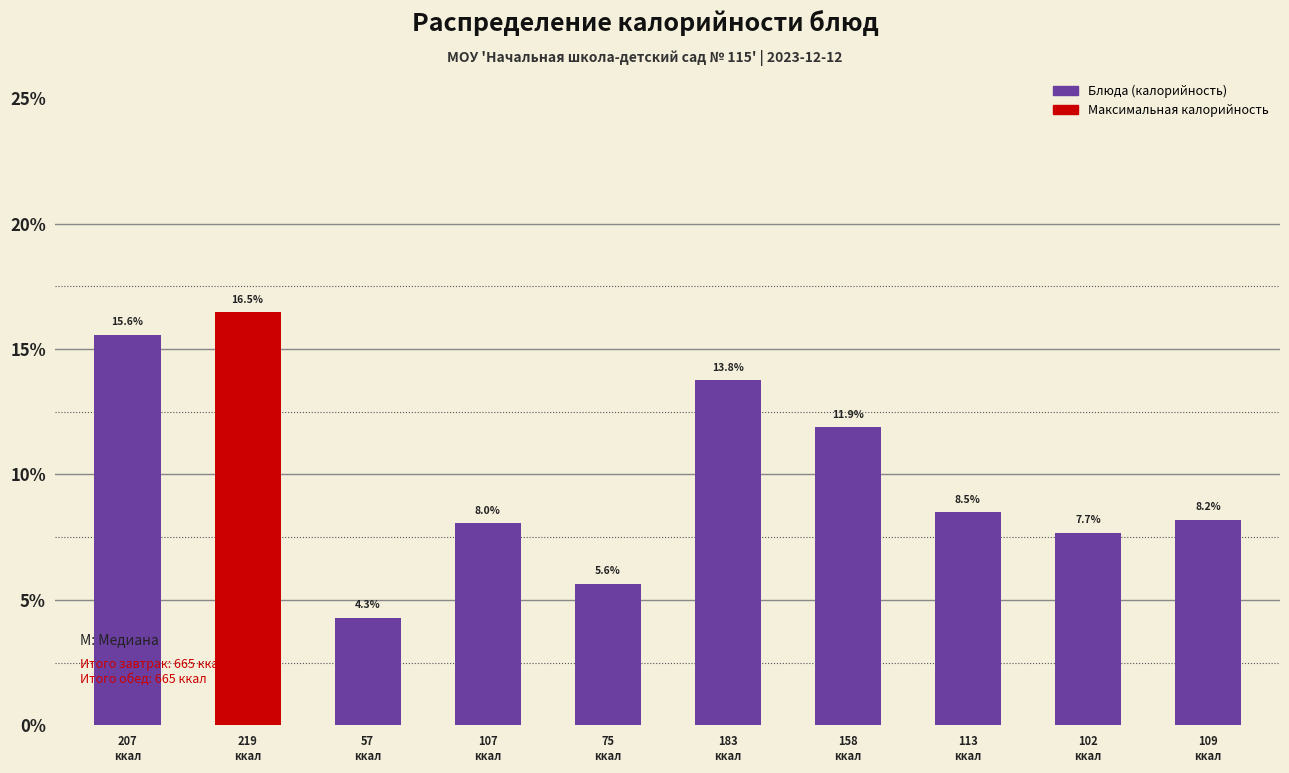

Reading left to right, extract all data points from this chart.

15.6	16.5	4.3	8.0	5.6	13.8	11.9	8.5	7.7	8.2